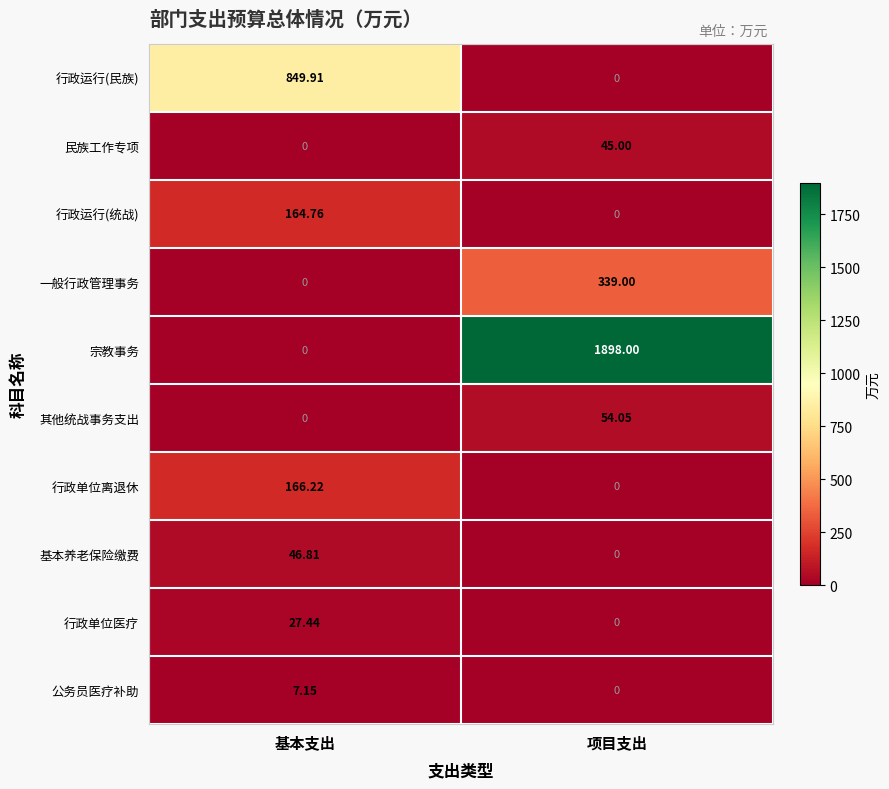

What is the total value across all series at 基本支出?

1262.3